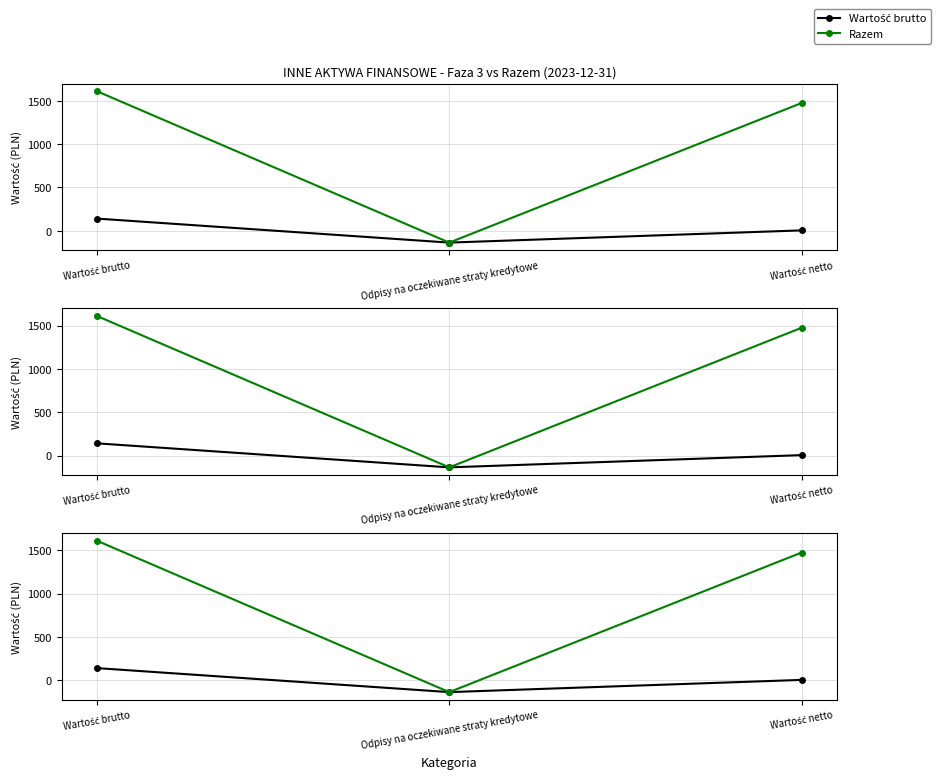

Which category has the lowest value across all series?

Odpisy na oczekiwane straty kredytowe